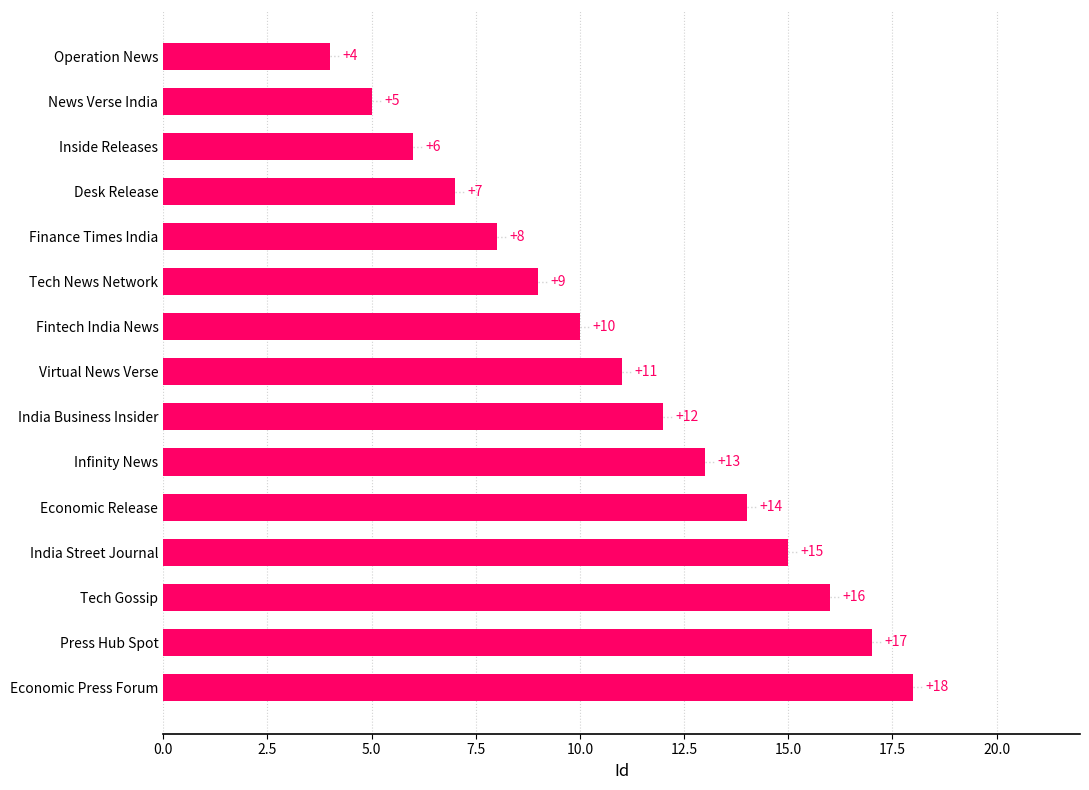

What is the label of the 10th bar from the bottom?

Tech News Network